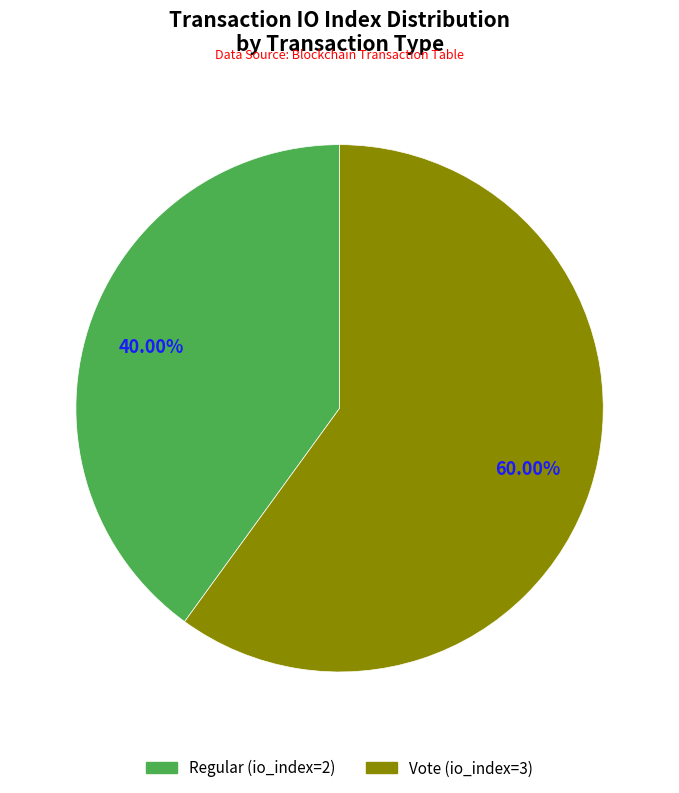

Approximately how many times larger is the value at Vote (io_index=3) compared to Regular (io_index=2)?

1.5